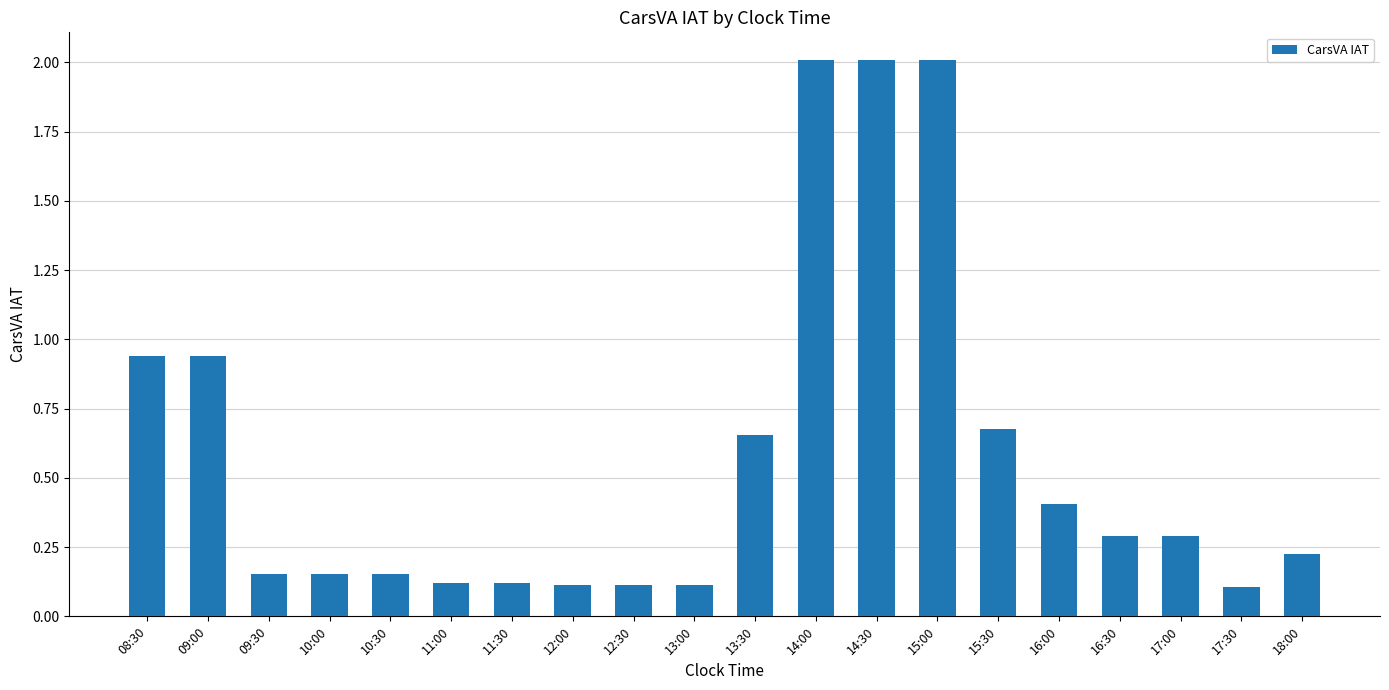

The value at 17:30 is 0.0. True or false?

False